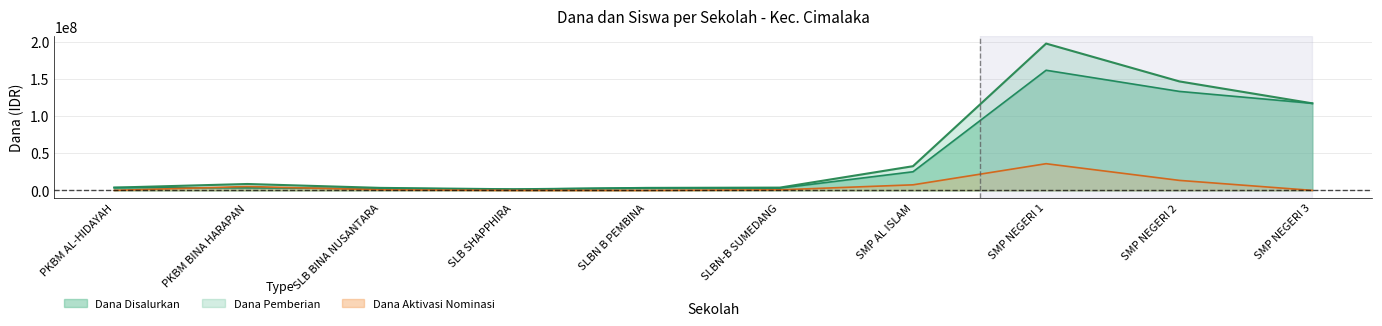

List the labels in order of Dana Pemberian value, smallest first.

SLB SHAPPHIRA, SLB BINA NUSANTARA, SLBN-B SUMEDANG, PKBM BINA HARAPAN, SLBN B PEMBINA, PKBM AL-HIDAYAH, SMP AL ISLAM, SMP NEGERI 3, SMP NEGERI 2, SMP NEGERI 1